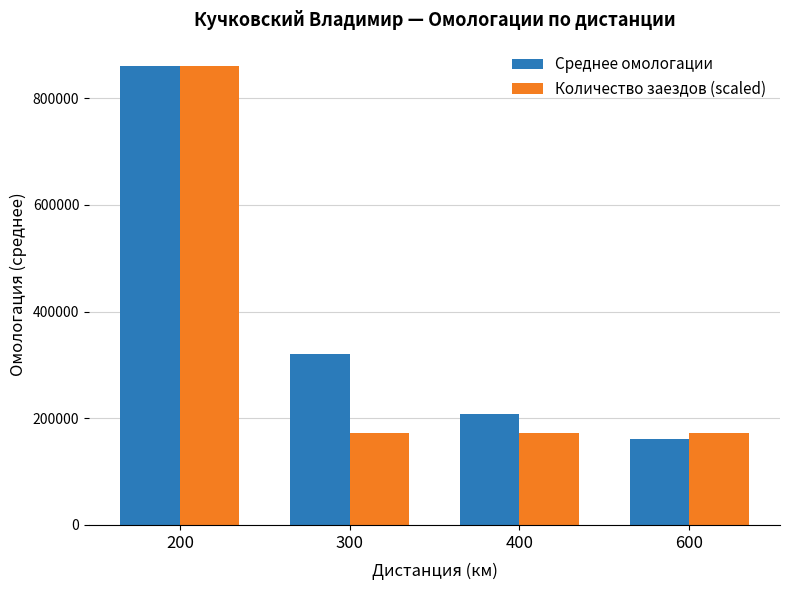

The value of Количество заездов (scaled) at 400 is 172246.8. True or false?

True